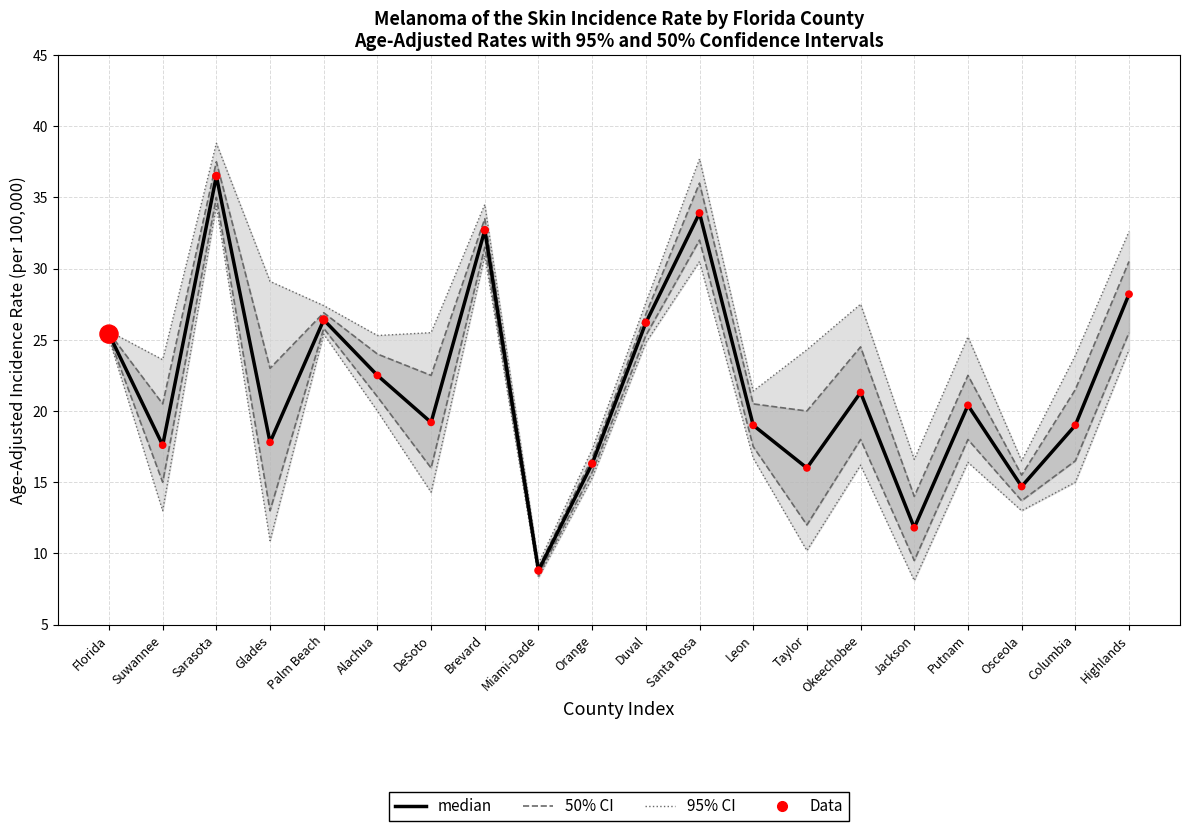

Is the value of Data at Alachua greater than the value of median at Sarasota?

No